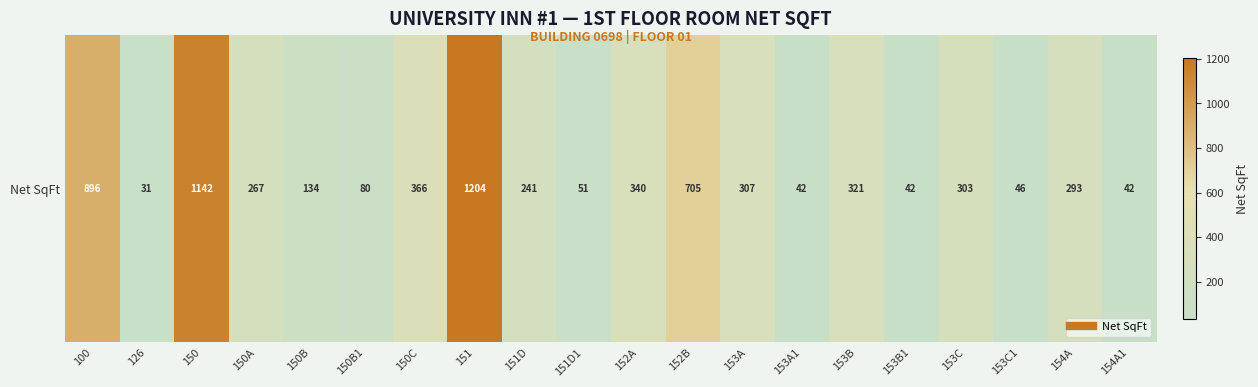

Count the number of categories in the chart.

20